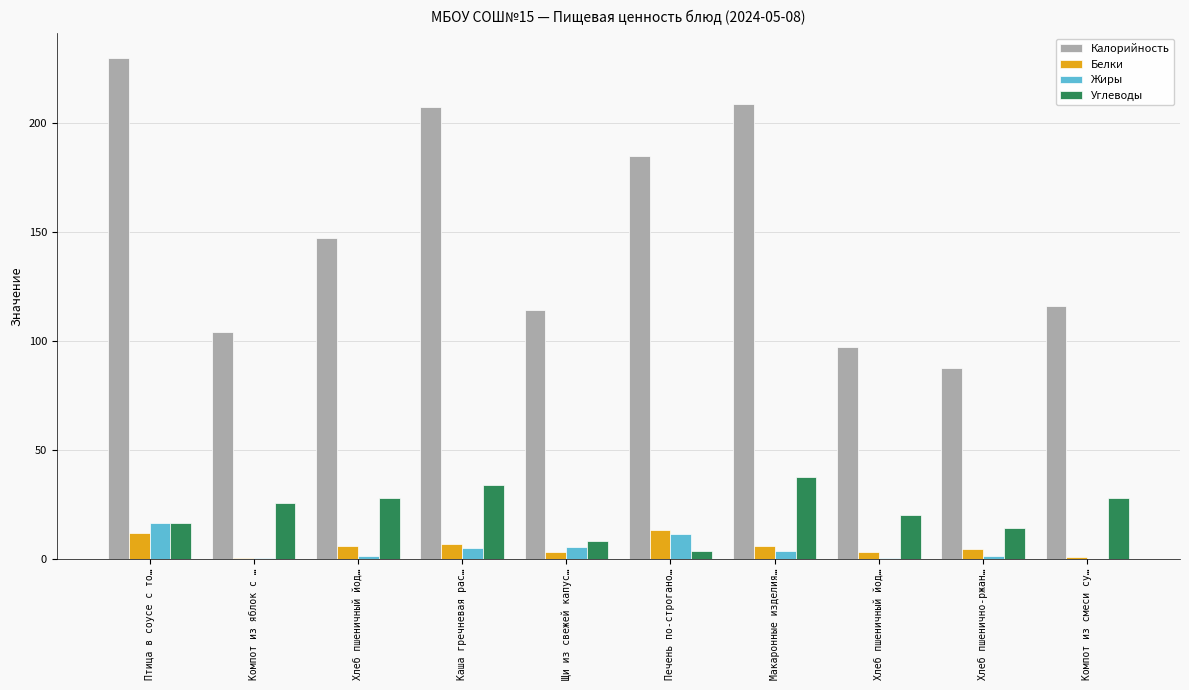

Reading right to left, list all the values displayed in this chart.

Калорийность: 115.8	87.5	97.2	208.5	185.0	114.4	207.4	147.2	104.1	229.7
Белки: 0.6	4.5	3.2	5.7	13.3	3.0	6.8	5.8	0.2	12.0
Жиры: 0.0	1.1	0.4	3.5	11.2	5.5	4.7	1.0	0.2	16.6
Углеводы: 27.9	14.0	20.0	37.7	3.5	8.1	33.6	28.0	25.4	16.6